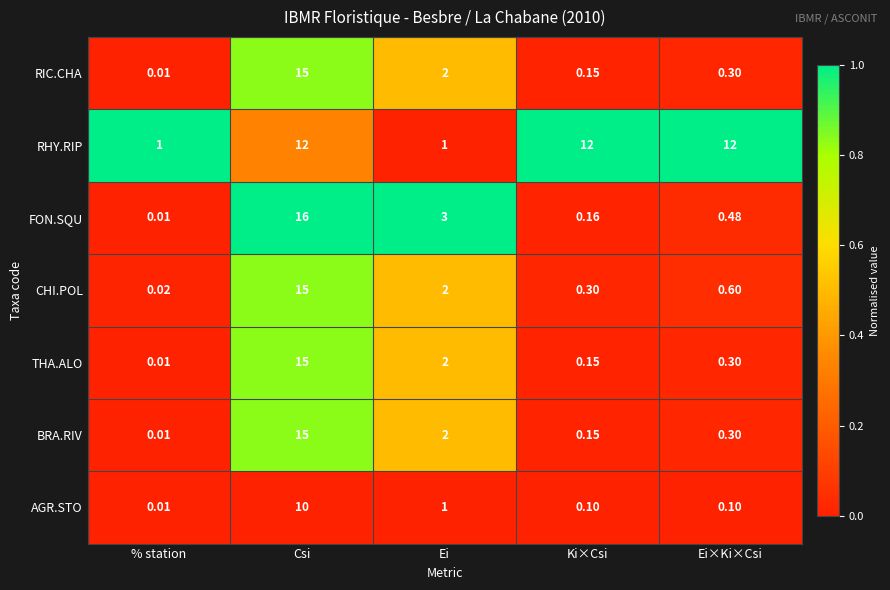

Which series has the widest spread of values?

FON.SQU